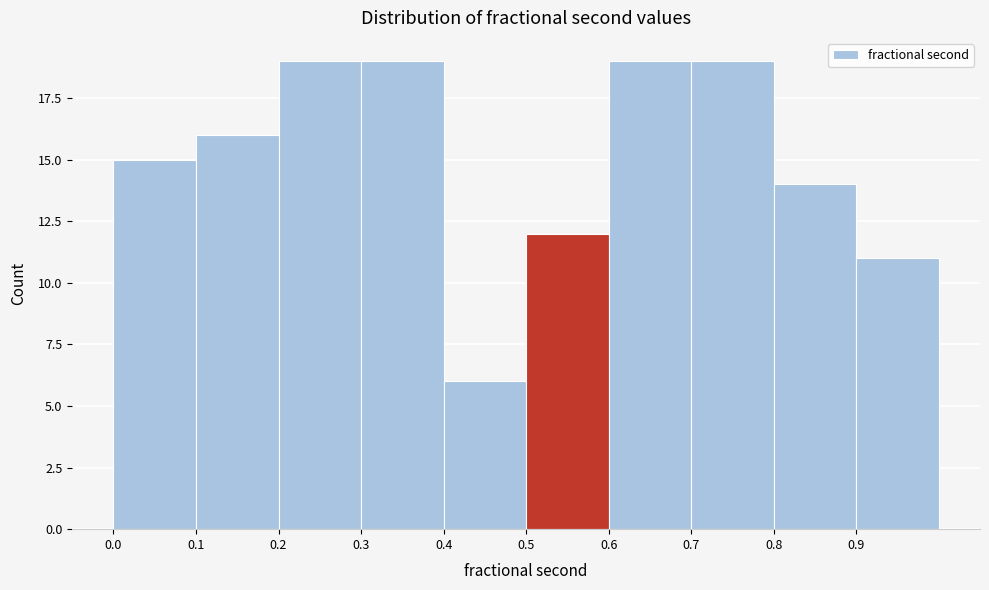

Reading left to right, list every bar in this chart as the range it spans on the x-axis followed by its height. The values are not printed on the chart, so give them approximately, as read against the axis.

0.0 to 0.1: 15
0.1 to 0.2: 16
0.2 to 0.3: 19
0.3 to 0.4: 19
0.4 to 0.5: 6
0.5 to 0.6: 12
0.6 to 0.7: 19
0.7 to 0.8: 19
0.8 to 0.9: 14
0.9 to 1.0: 11